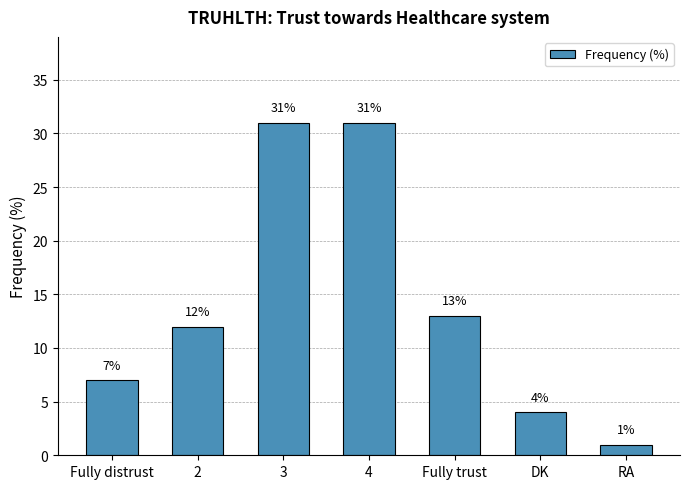

Reading left to right, what are all the values shown in this chart?

Fully distrust=7	2=12	3=31	4=31	Fully trust=13	DK=4	RA=1